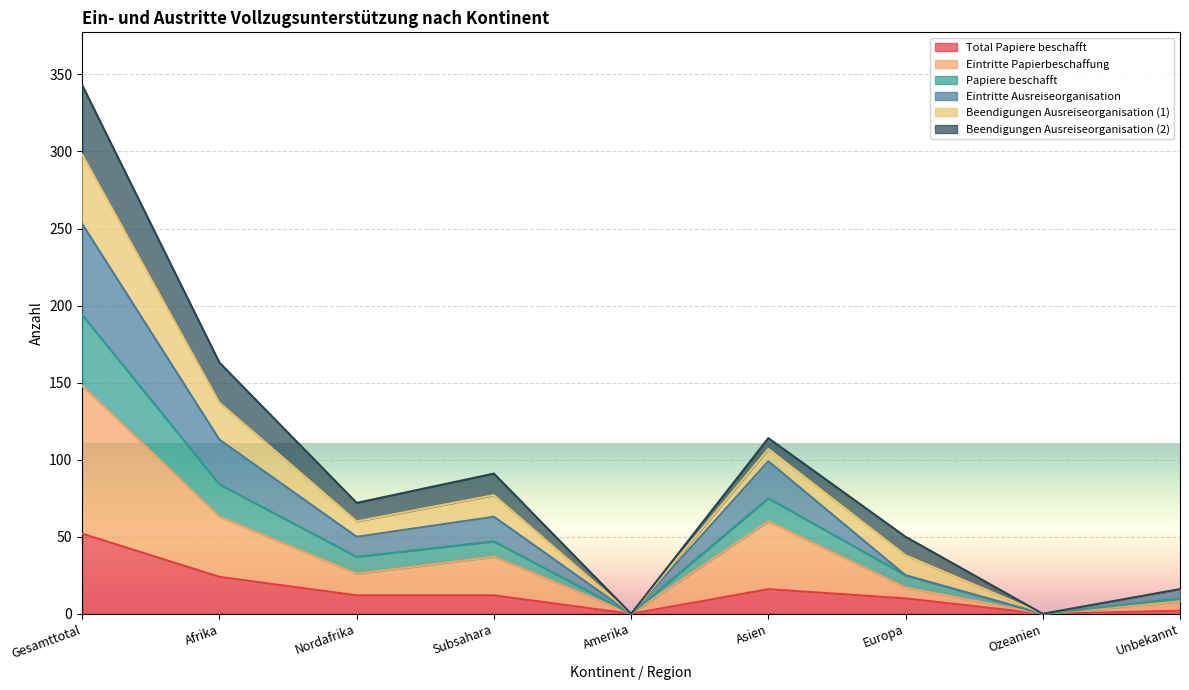

At which category does Eintritte Papierbeschaffung reach its first local peak?

Subsahara